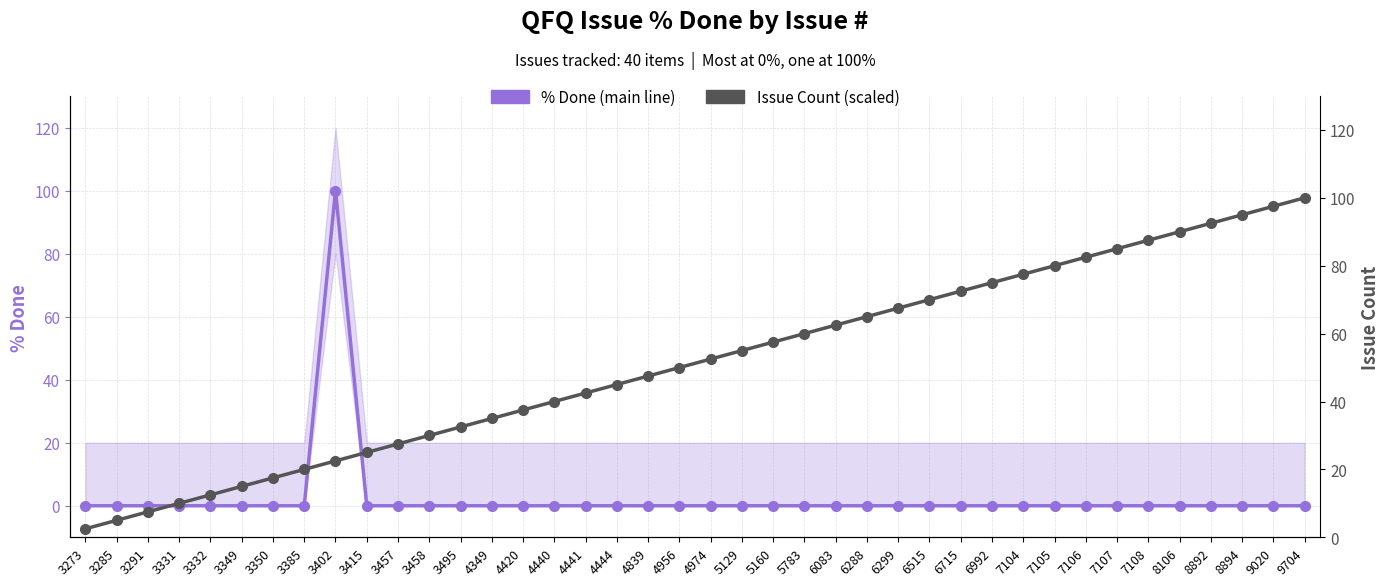

What is the sum of all % Done (main line) values?

100.0